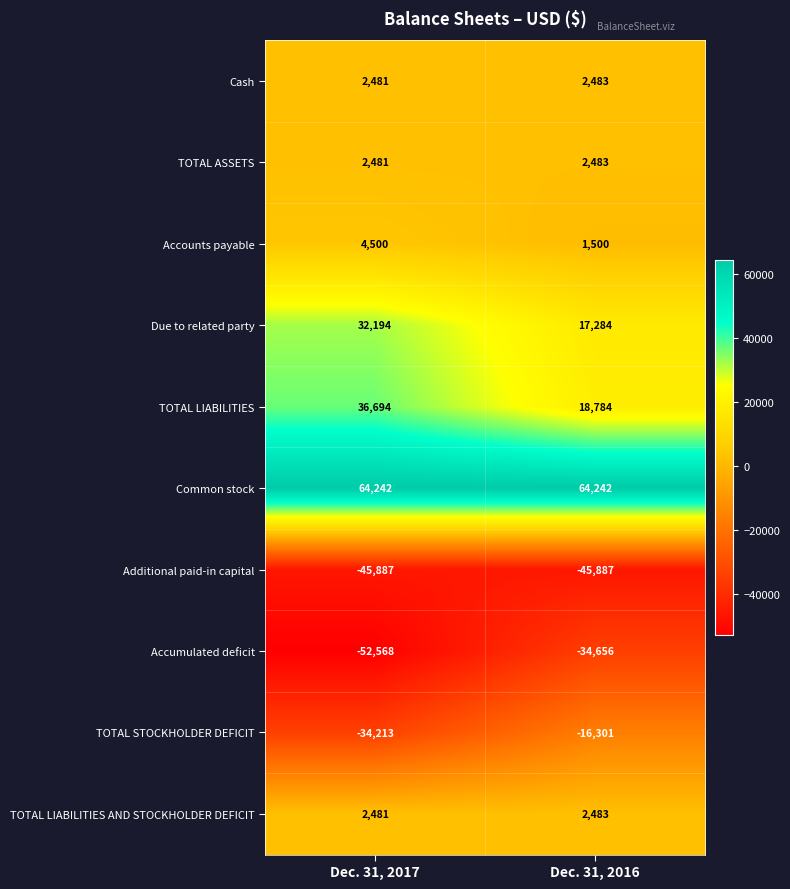

List the labels in order of TOTAL ASSETS value, largest first.

Dec. 31, 2016, Dec. 31, 2017